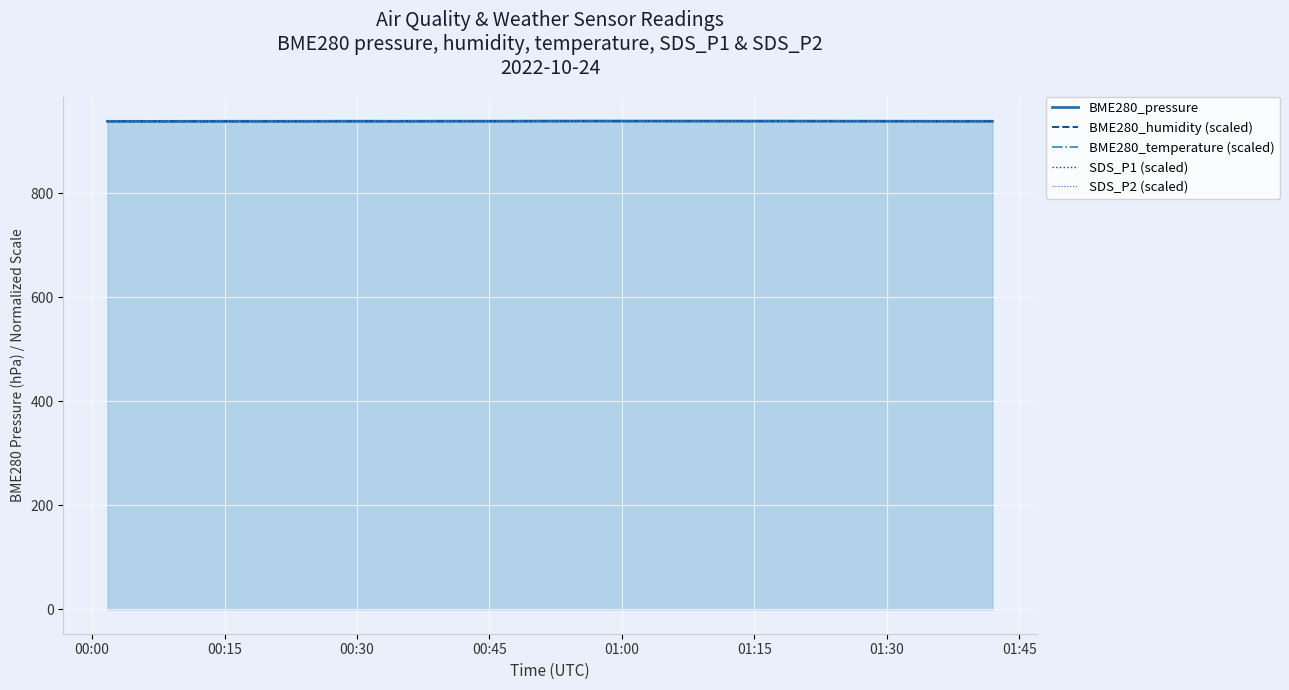

The value of SDS_P1 (scaled) at 36 is 464.9. True or false?

False